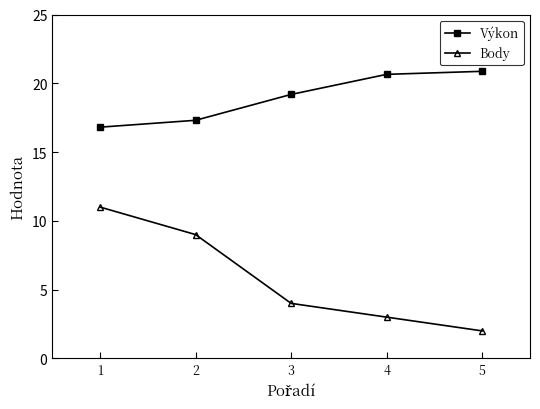

True or false: Výkon has a value of 17.3 at 2.

True